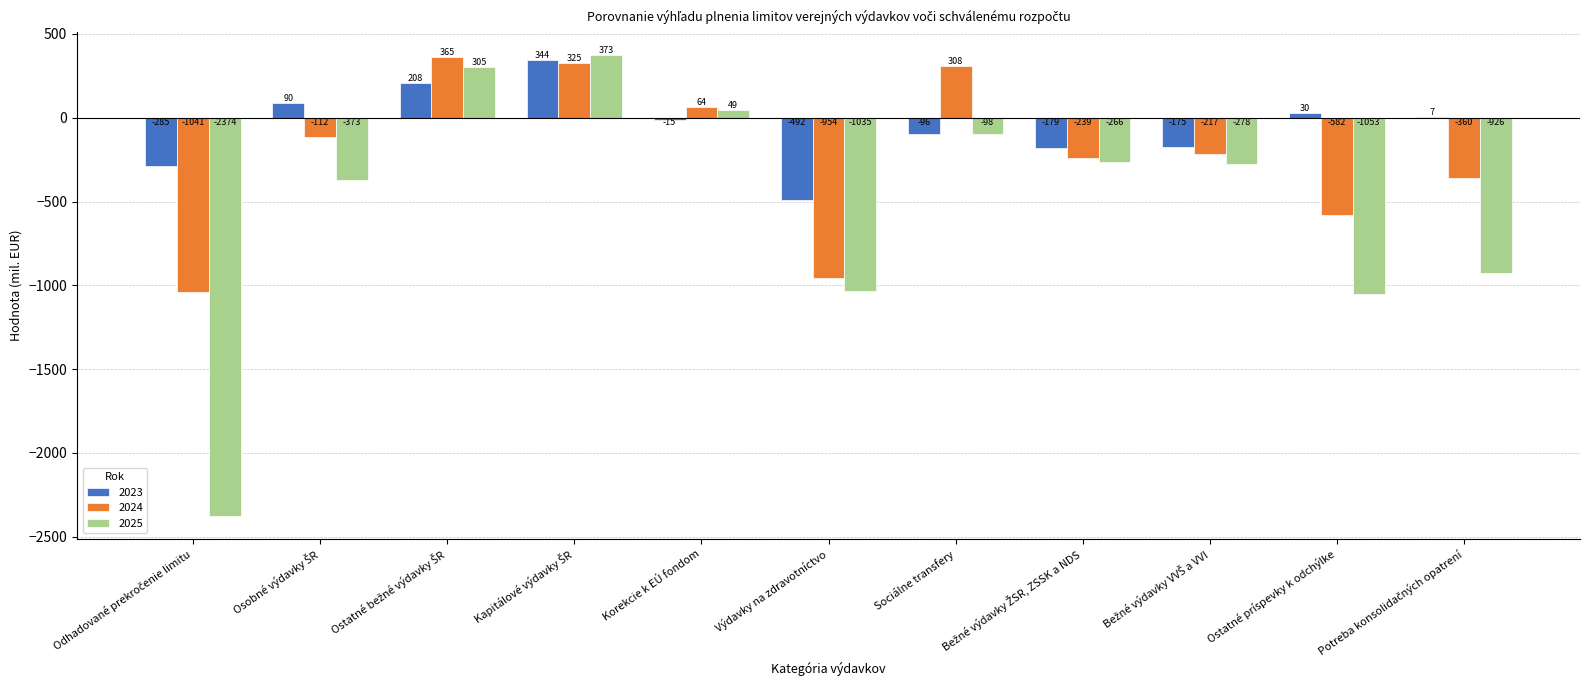

Read the 2024 value at Výdavky na zdravotníctvo.

-954.0